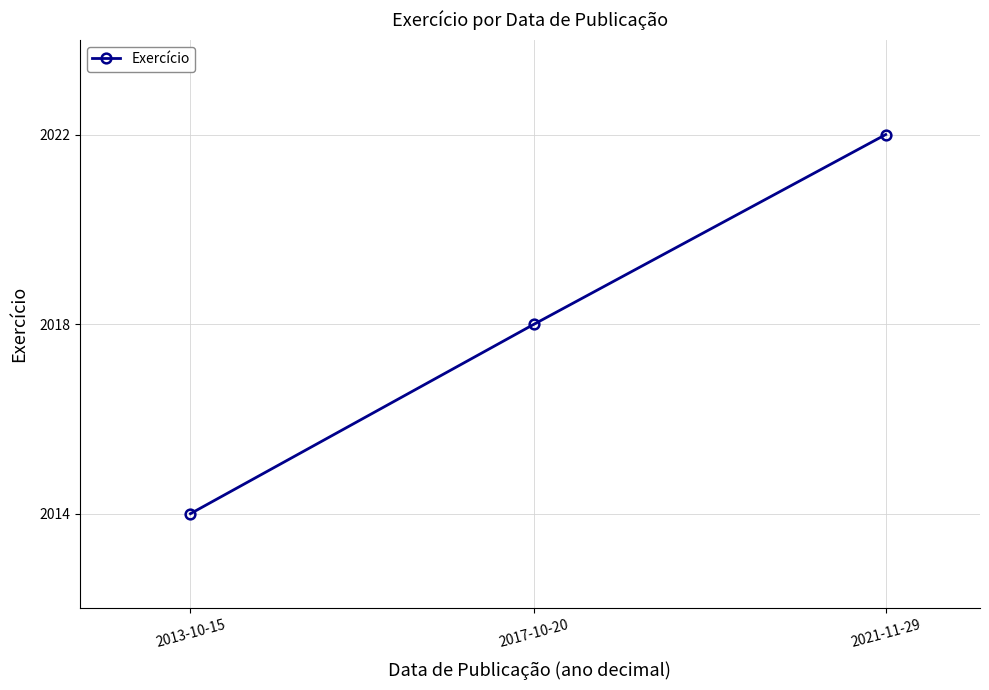

How many values are between 2014 and 2022?

3